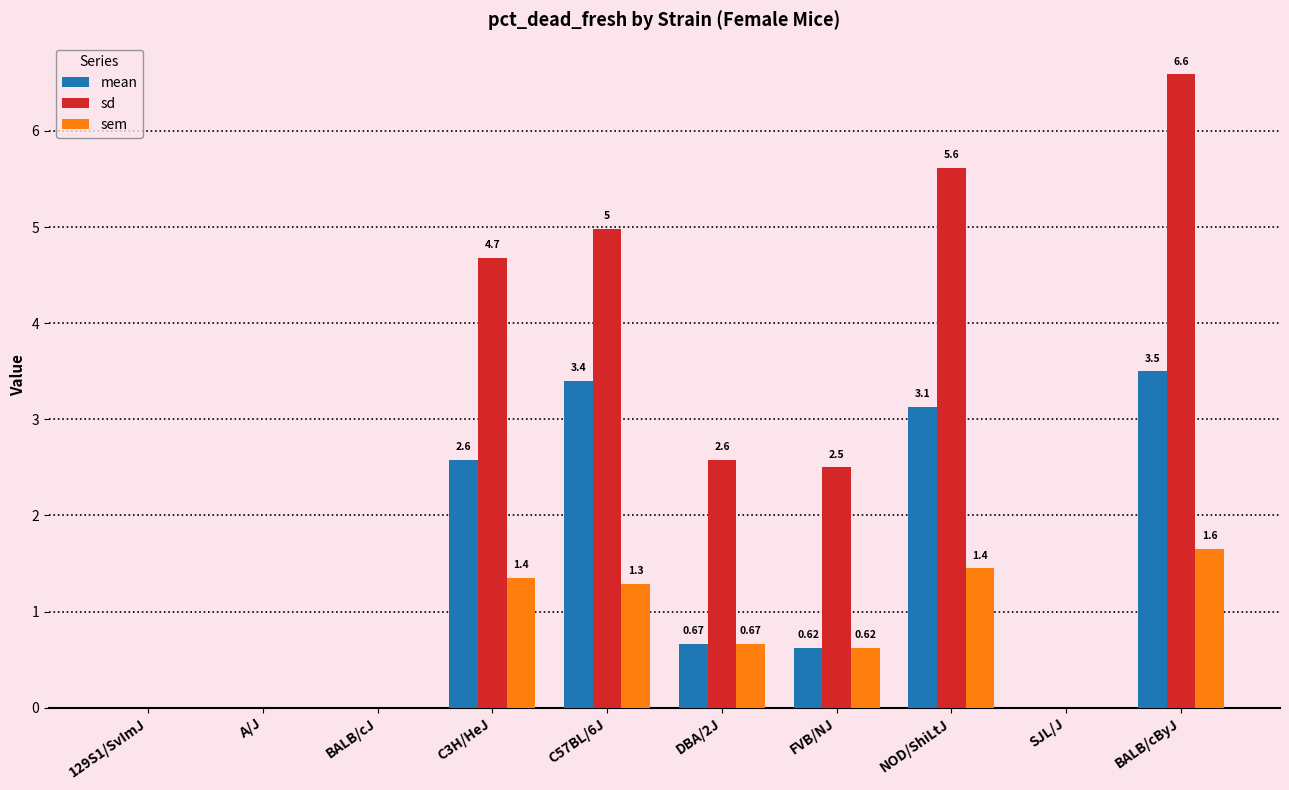

At which label is sd closest to 3?

DBA/2J